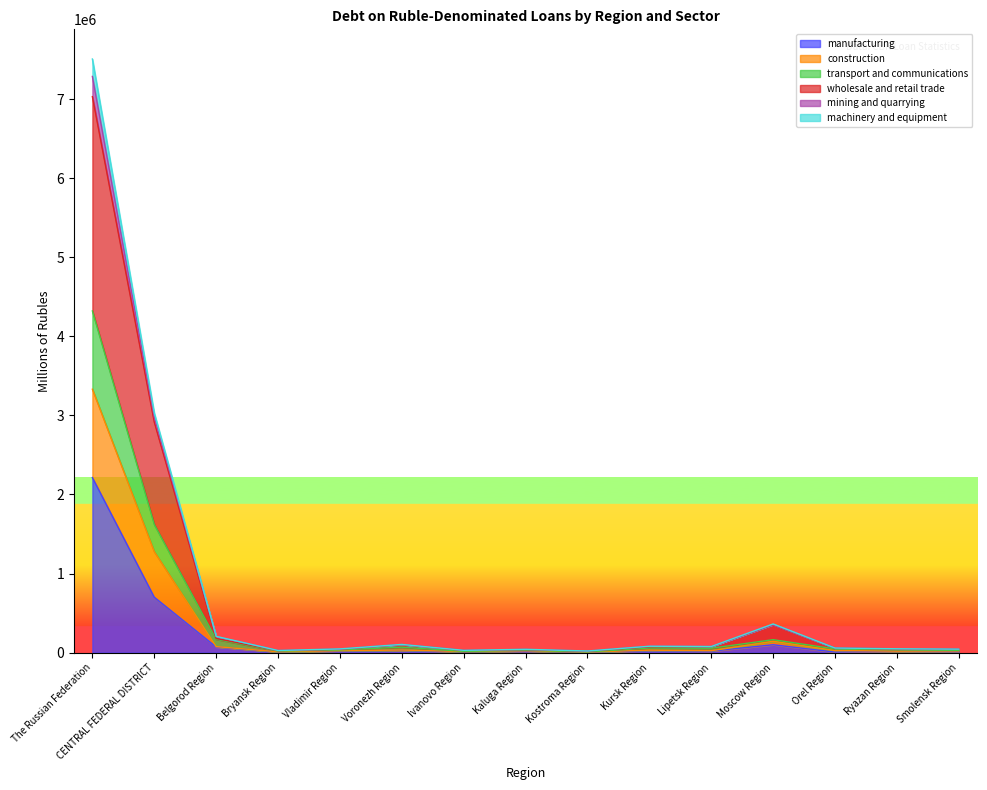

Between Vladimir Region and Kaluga Region, which series saw the biggest shift?

machinery and equipment